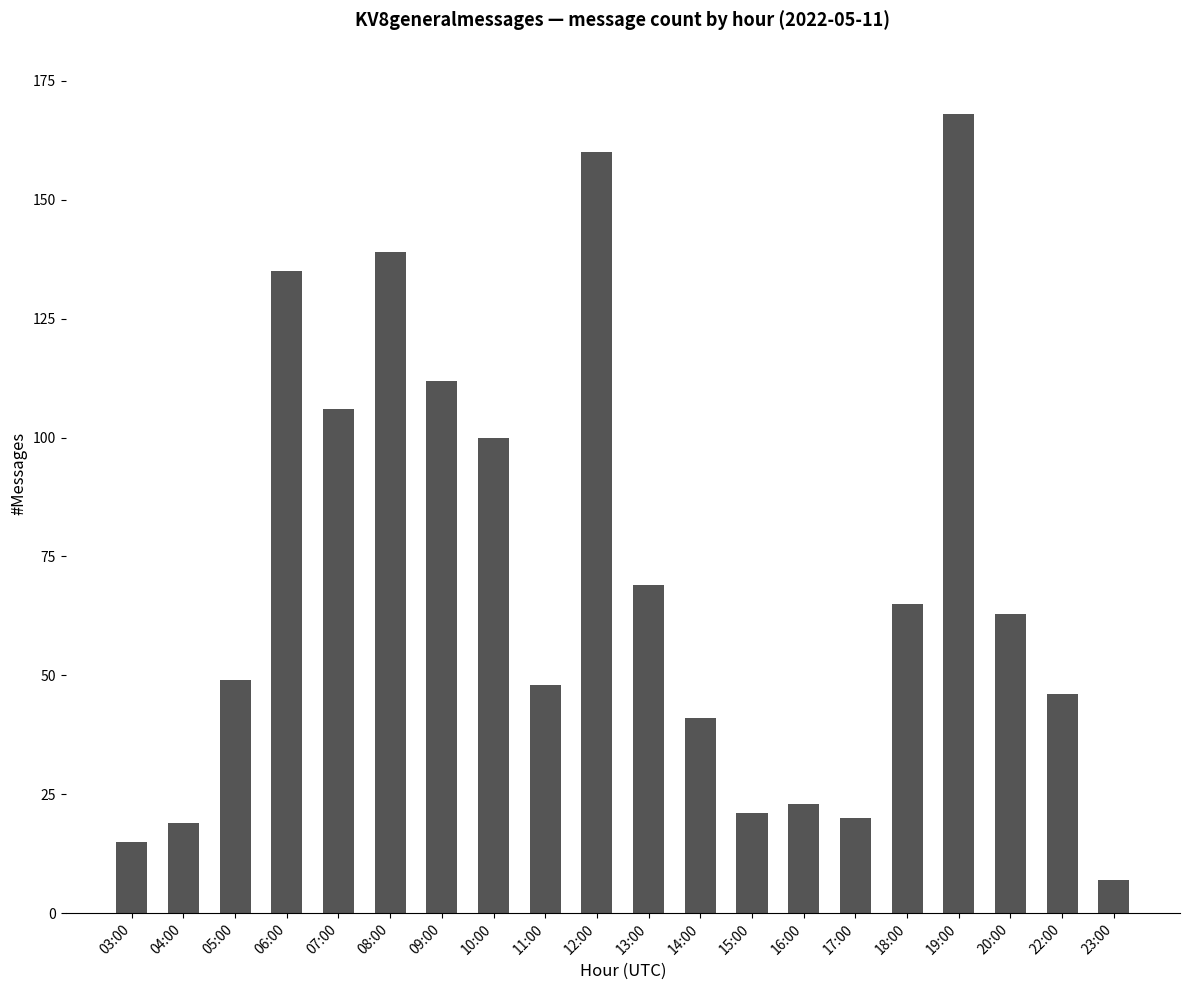

What is the difference between the values at 22:00 and 06:00?

89